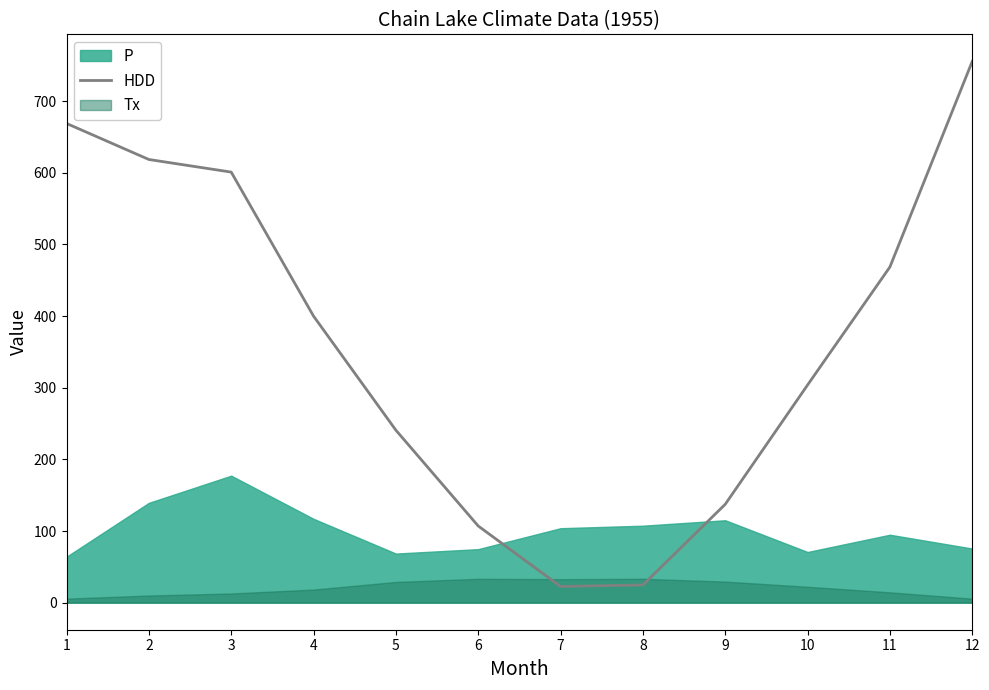

True or false: there are more than 2 points higher than both neighbors.

False